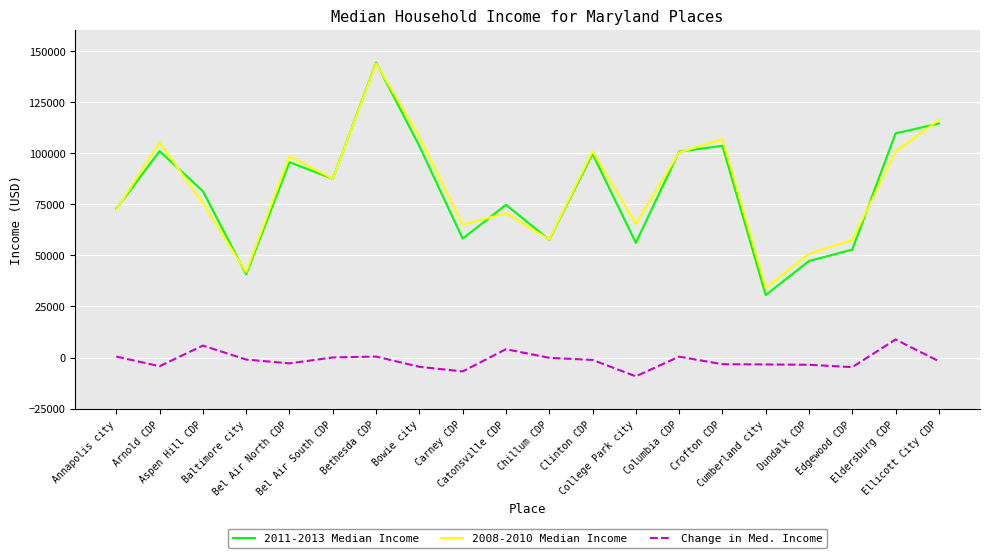

At how many categories does at least one series exceed 111808?

2